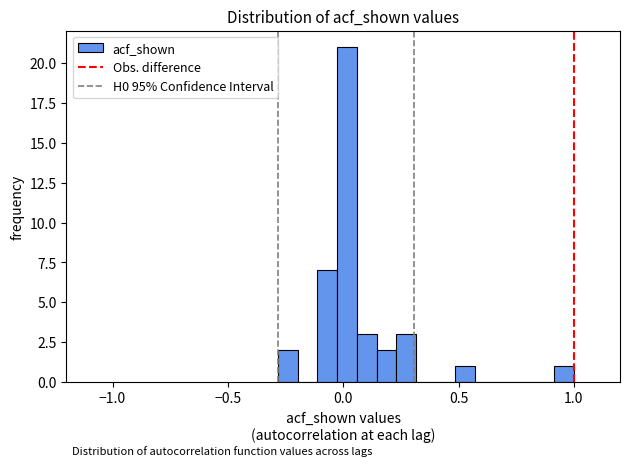

Around what value on the x-axis is the tallest bar? Give the approximate position of its centre, as read against the axis.

0.00